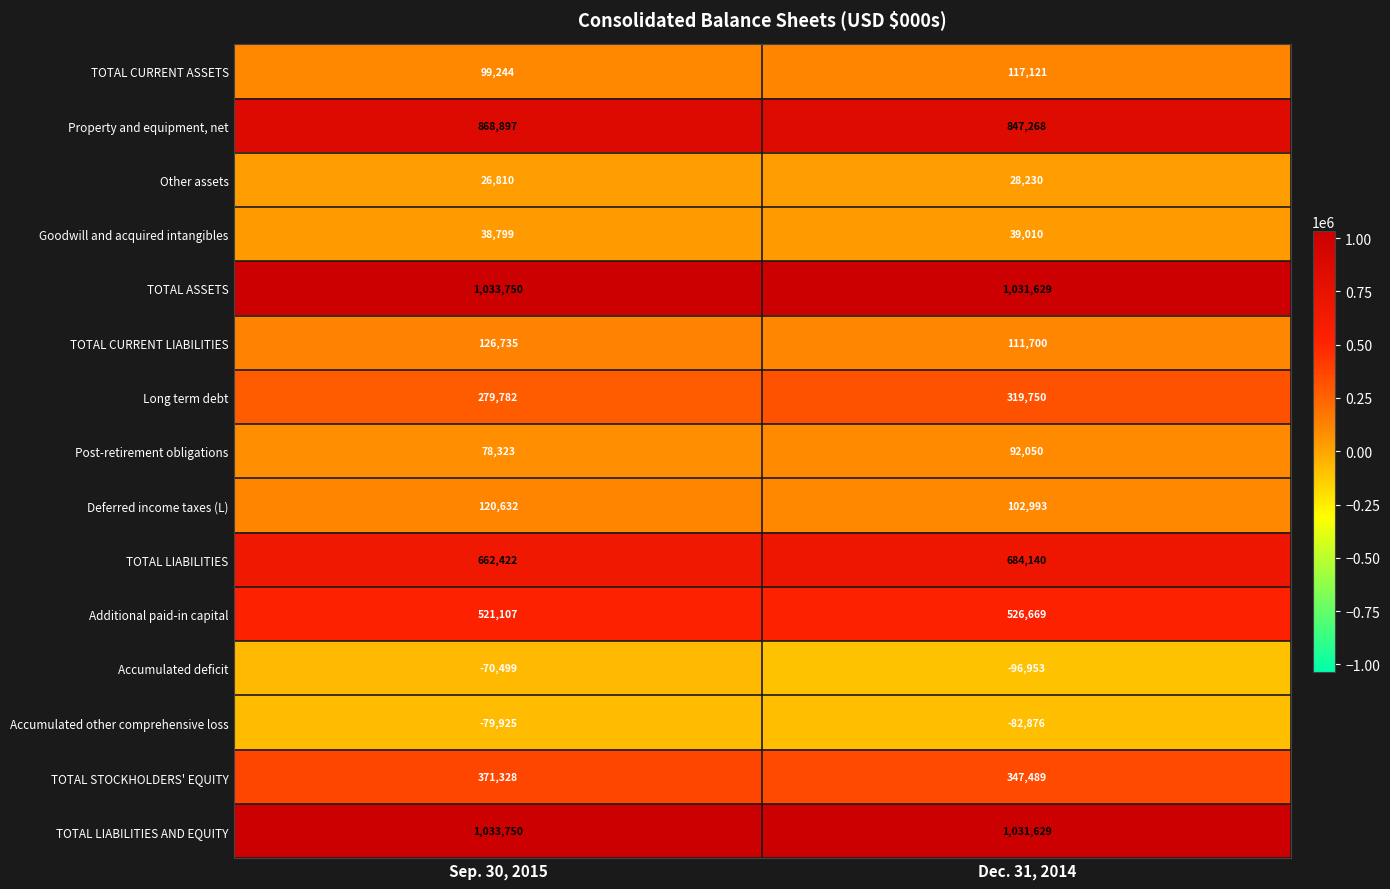

Which series changed the most between Sep. 30, 2015 and Dec. 31, 2014?

Long term debt